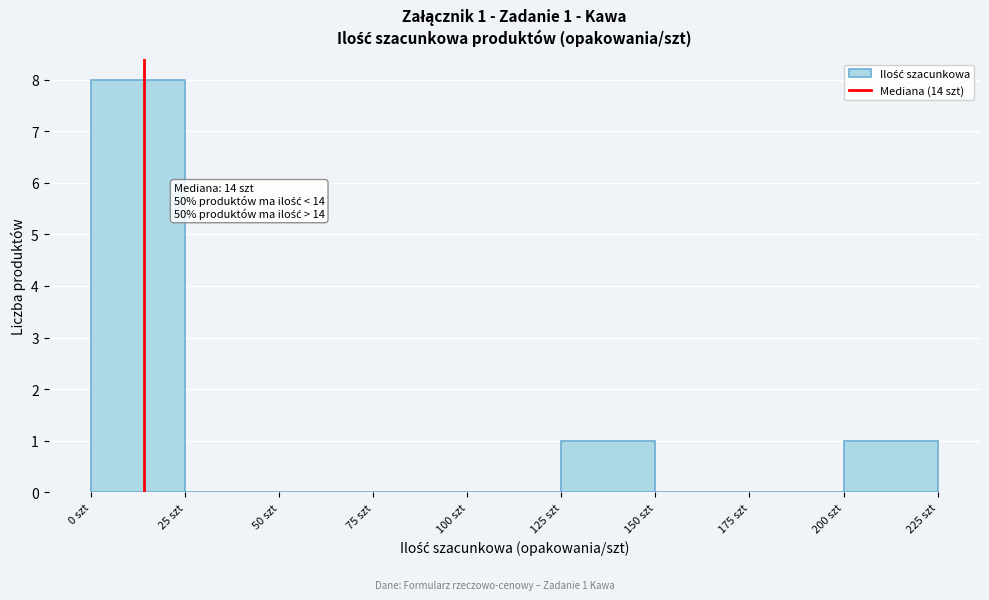

Which range on the x-axis has the tallest bar?

0 to 25